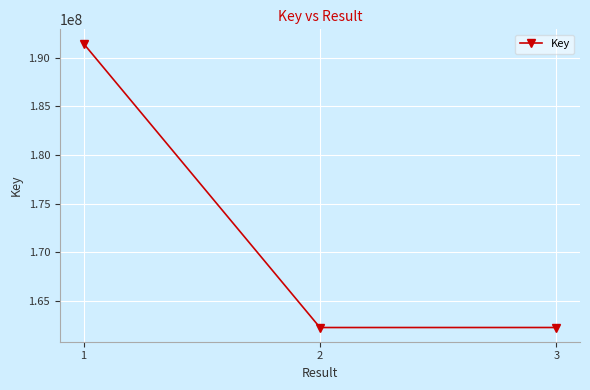

Is it true that the value at 1 is 107768014?

False